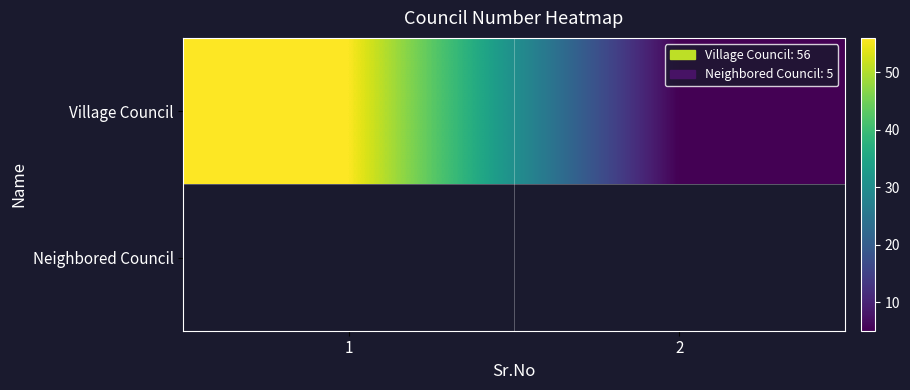

Approximately how many times larger is the value at 1 compared to 2?

11.2